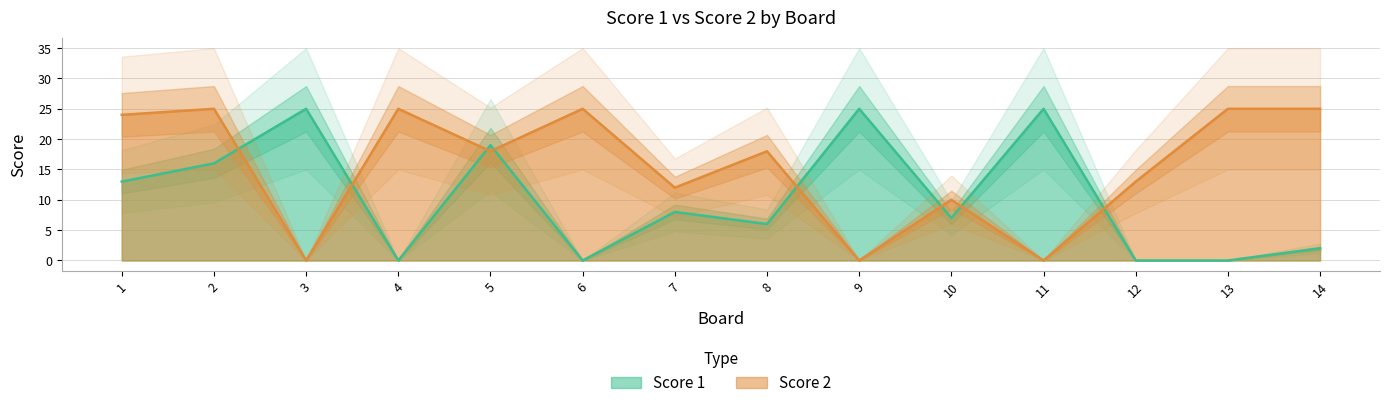

At how many categories does at least one series exceed 20?

9